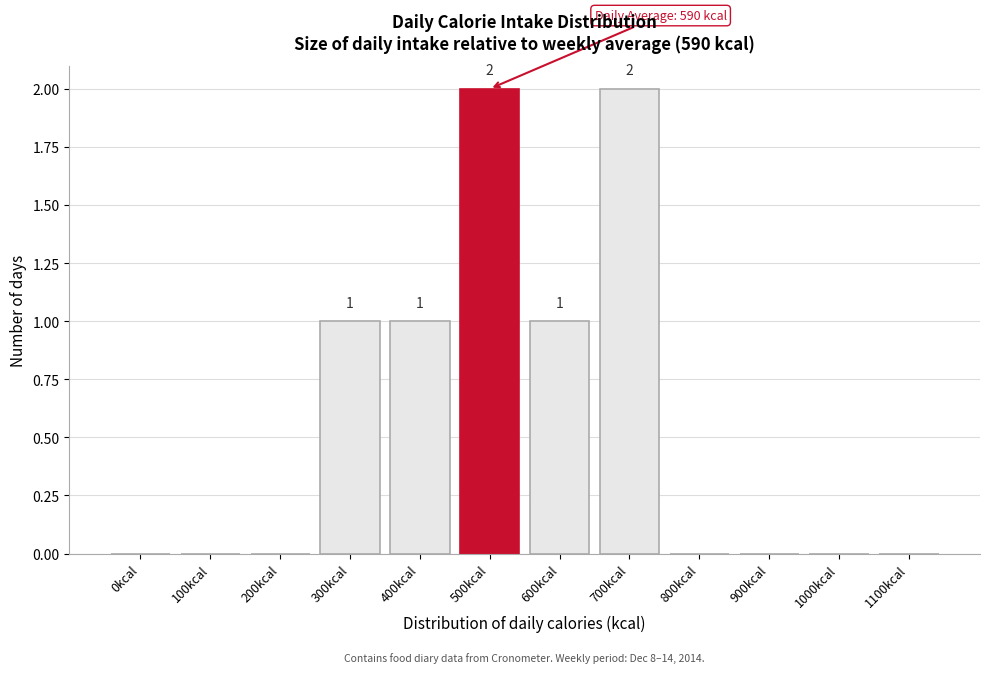

Reading right to left, transcribe all the data shown in this chart.

1100kcal=0	1000kcal=0	900kcal=0	800kcal=0	700kcal=2	600kcal=1	500kcal=2	400kcal=1	300kcal=1	200kcal=0	100kcal=0	0kcal=0